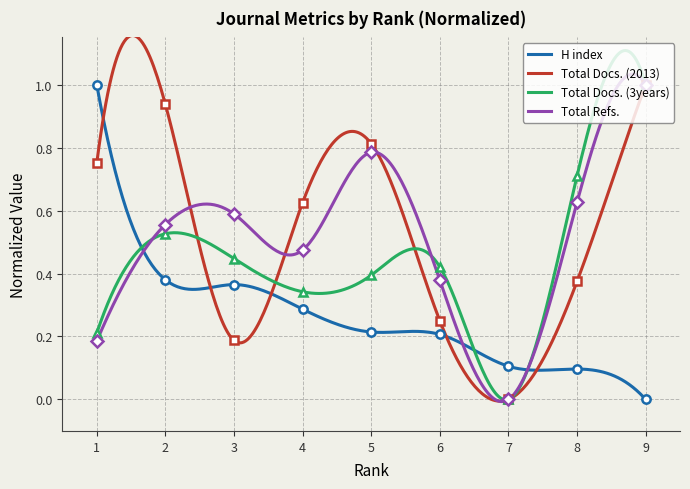

Which series has the widest spread of values?

H index